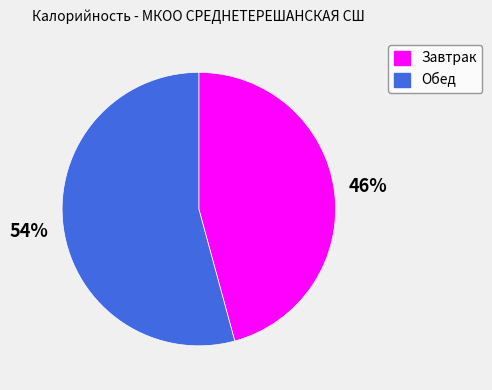

Is it true that Обед is 39% of the pie?

False